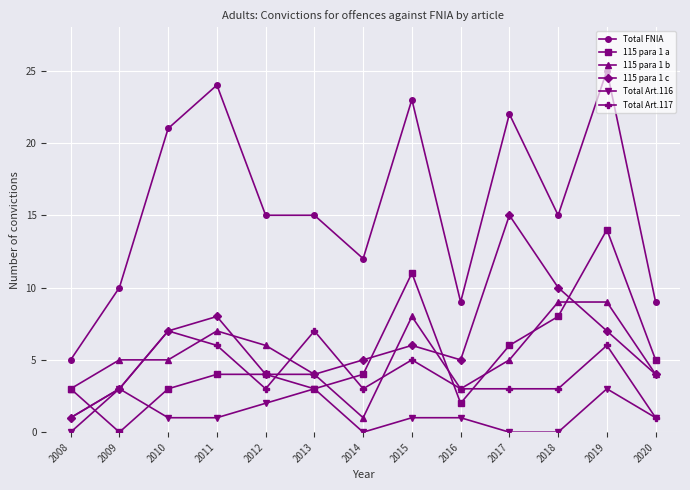

How many interior local valleys does the 115 para 1 a series have?

3